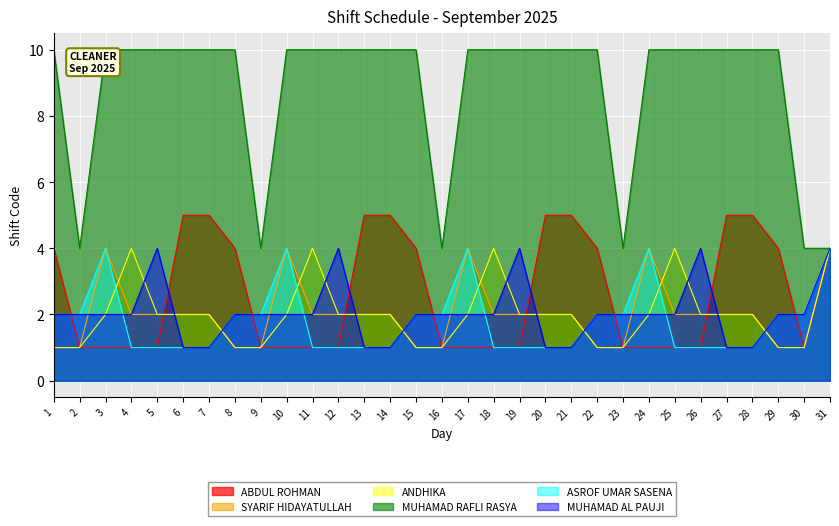

How many values in the MUHAMAD AL PAUJI series are below 2?

8